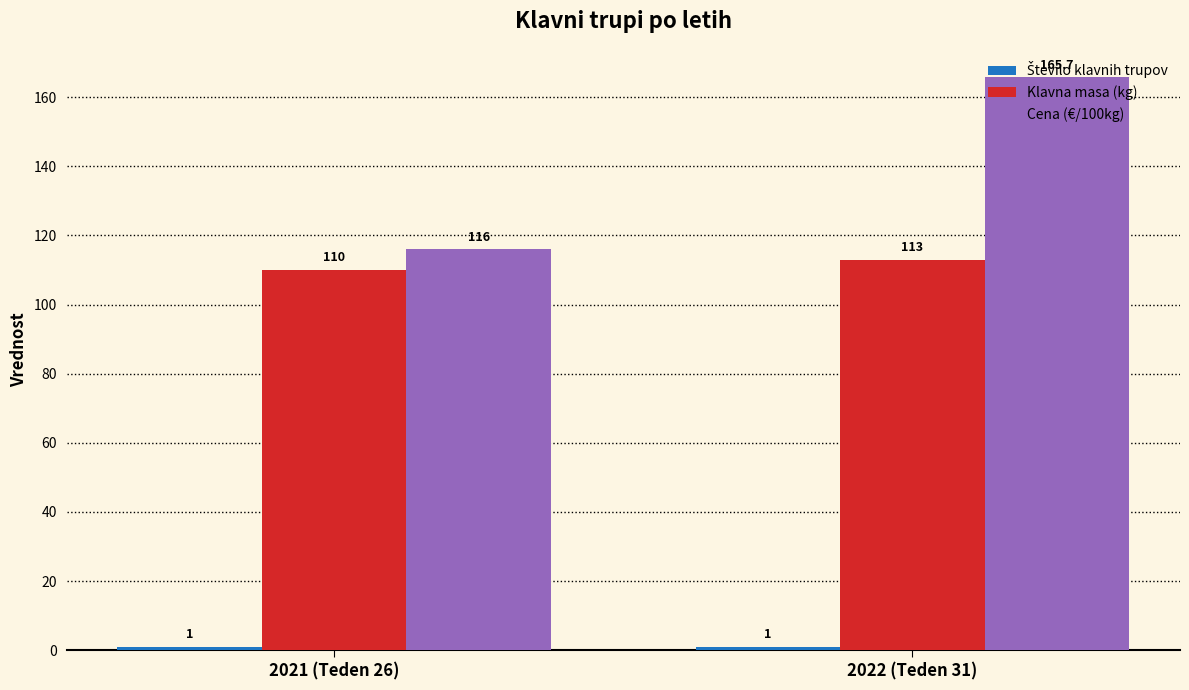

Are the bars grouped side by side (vs. stacked)?

Yes